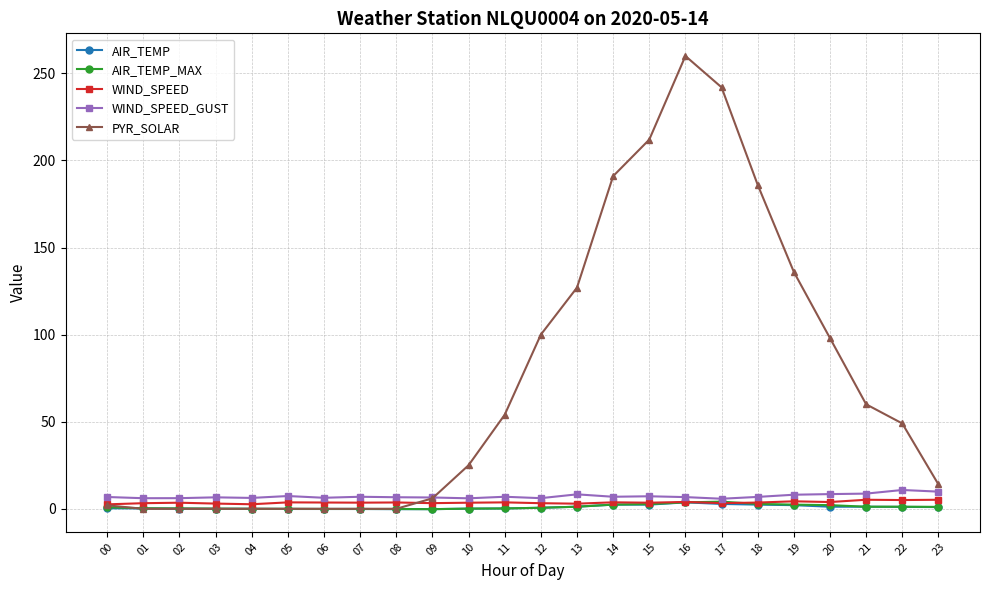

True or false: PYR_SOLAR has a value of 242.0 at 17.

True